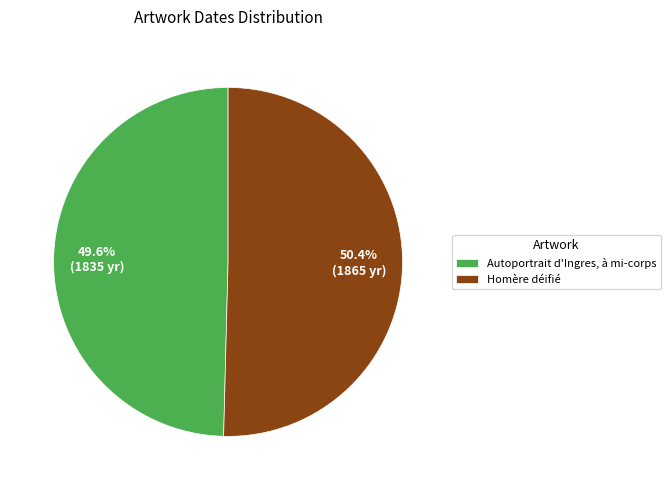

To the nearest percent, what is the average slice percentage?

50%